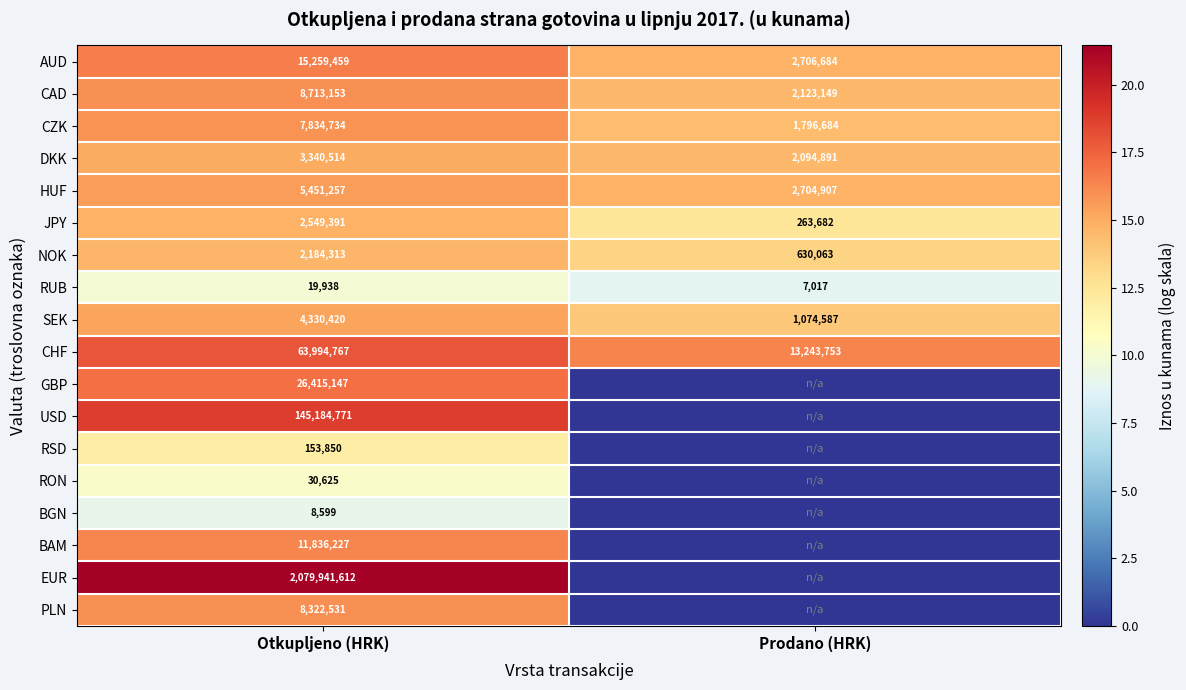

Read the CZK value at Prodano (HRK), to the nearest 50.

1796700